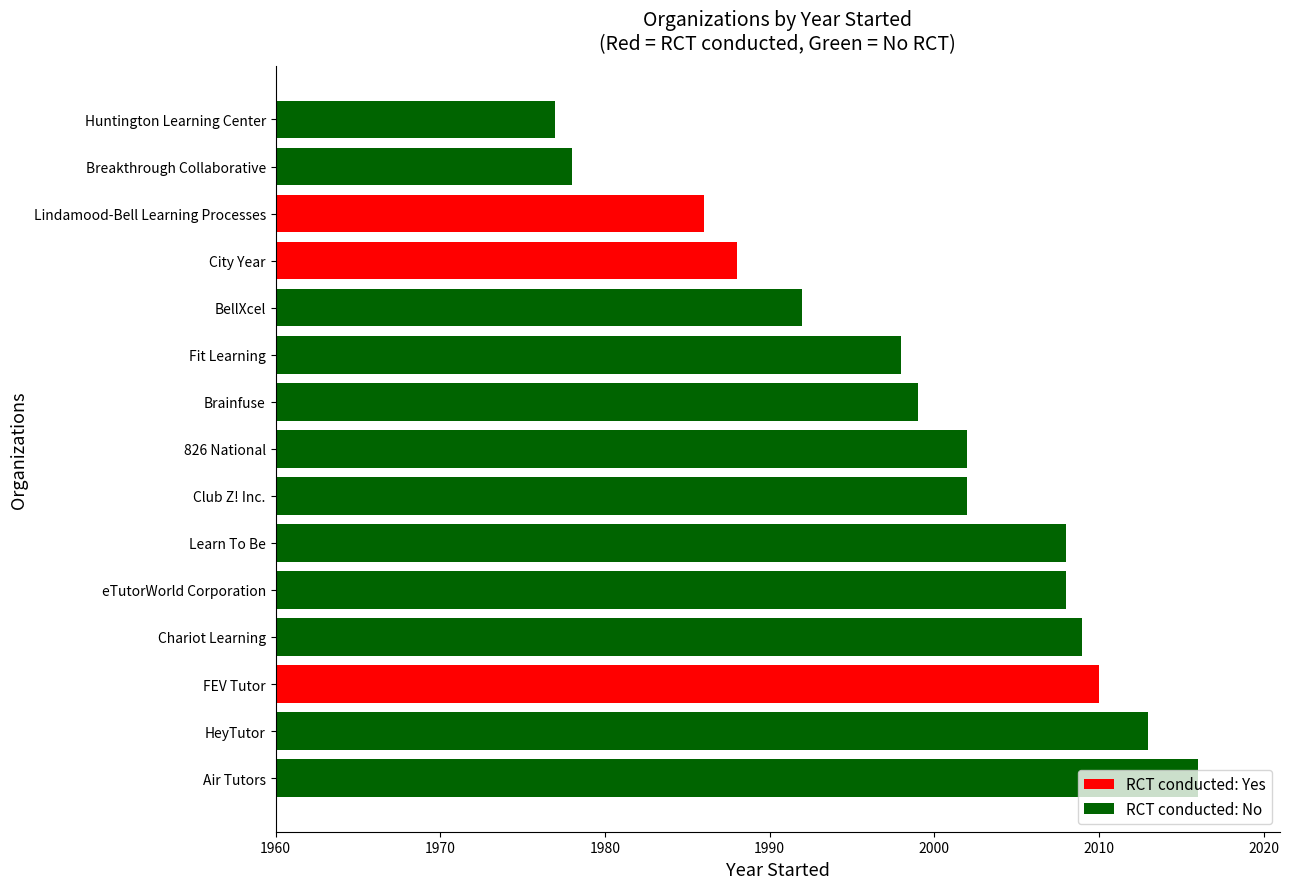

What is the difference between the second highest and second lowest values?

35